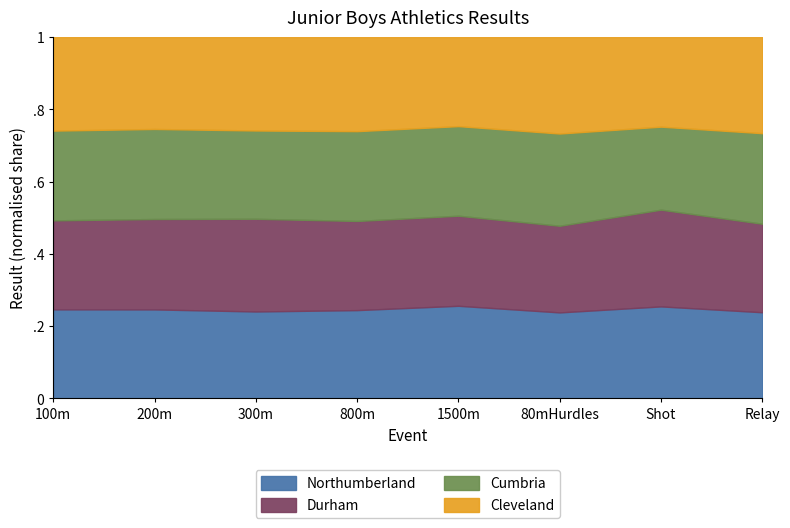

Between 200m and 300m, which series saw the biggest shift?

Durham